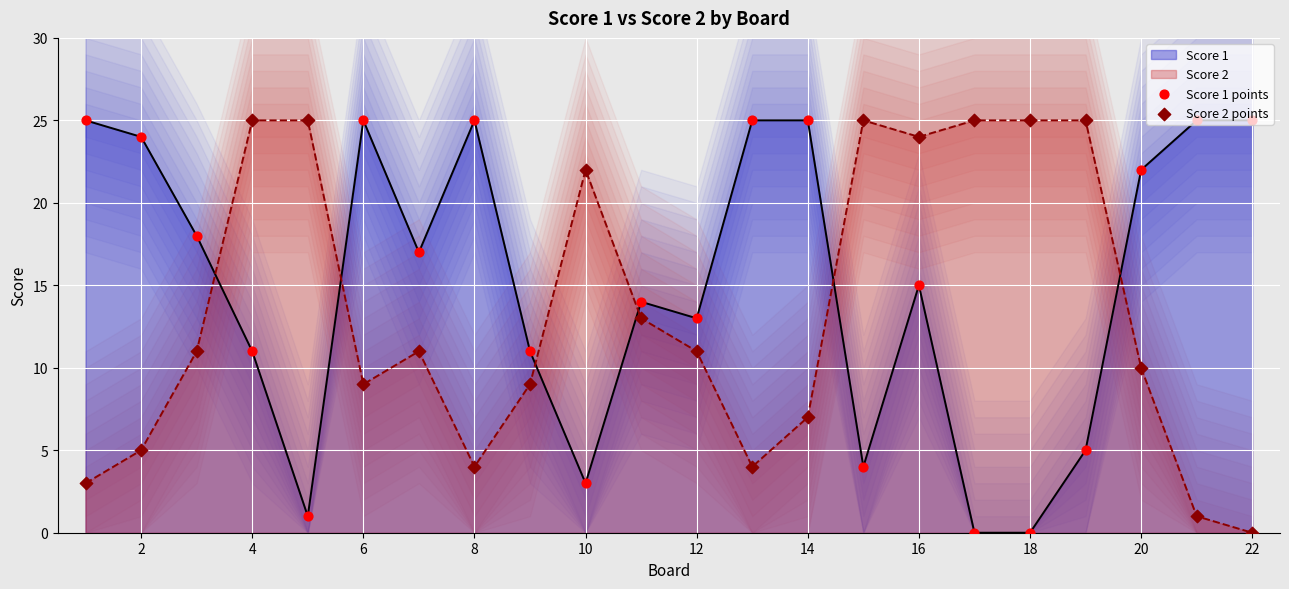

Which series reaches the maximum Y coordinate?

Score 1 points